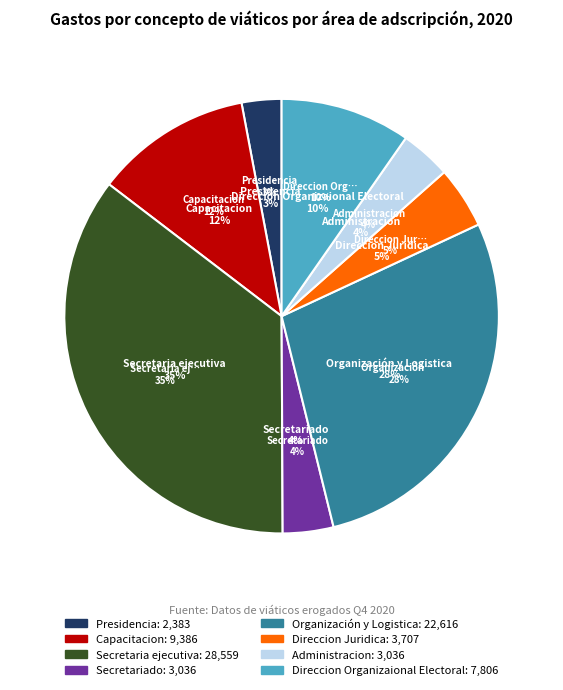

What percentage do Capacitacion and Direccion Organizaional Electoral together represent?

21.3%